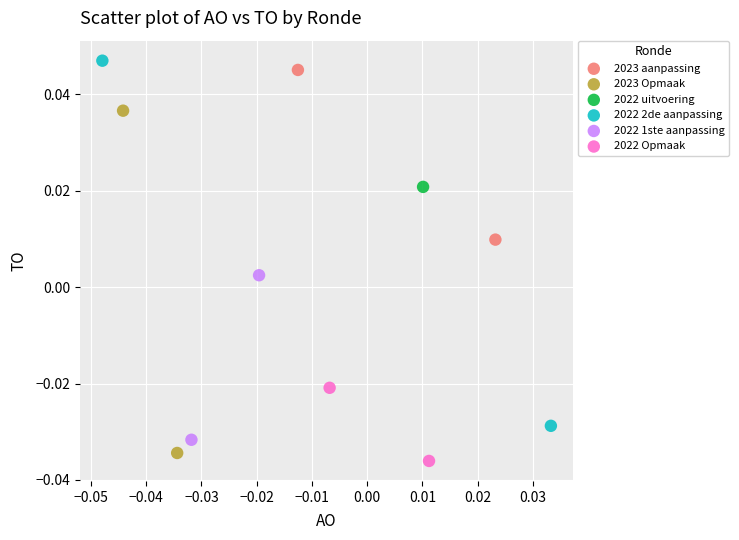

What are all the series names shown in the legend?

2023 aanpassing, 2023 Opmaak, 2022 uitvoering, 2022 2de aanpassing, 2022 1ste aanpassing, 2022 Opmaak